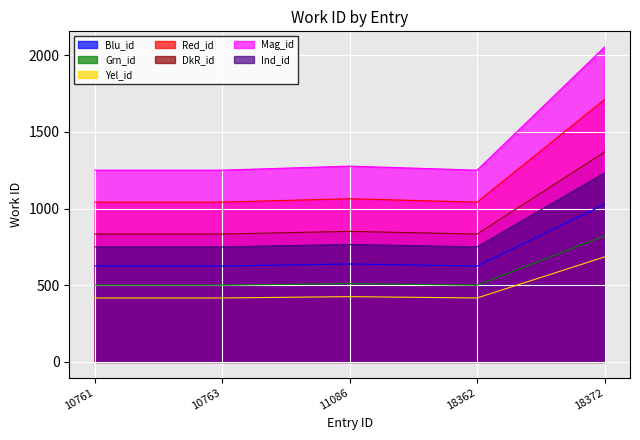

At which category does the data reach its first local valley?

18362